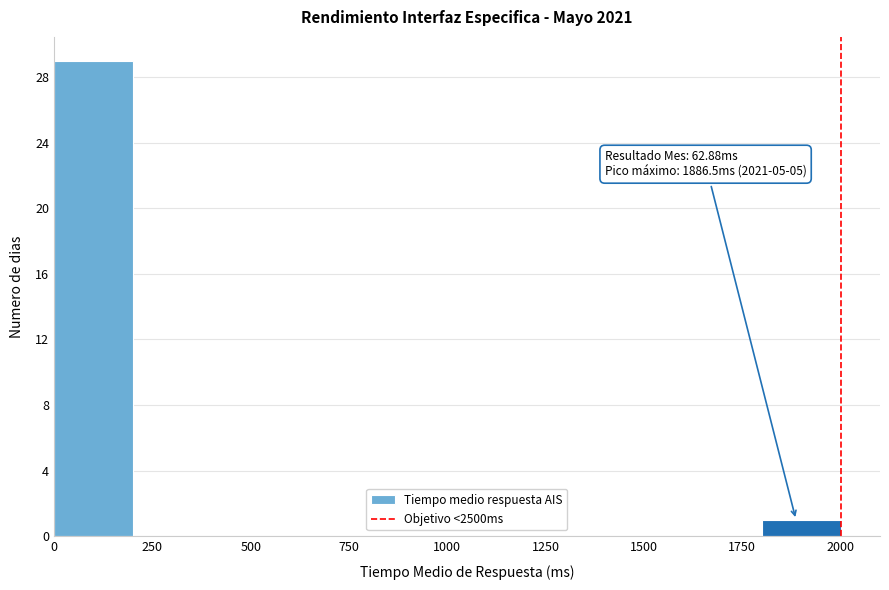

Over which range of the x-axis is the bar tallest?

0 to 200